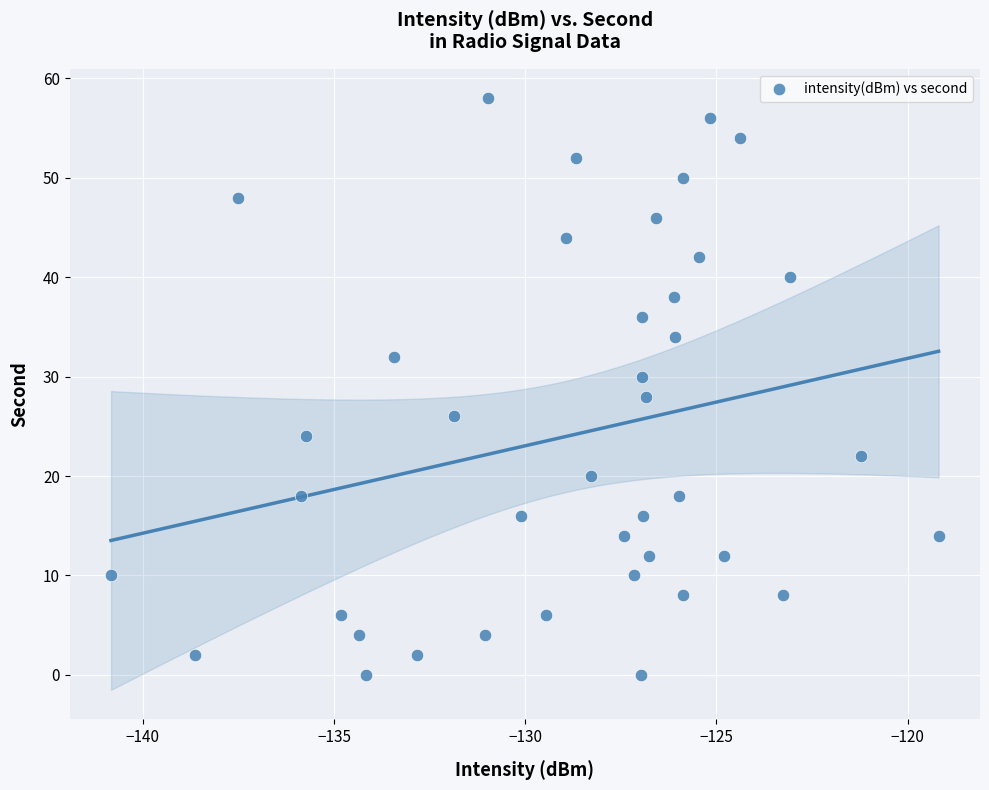

What is the range of Y values (max minus min)?

58